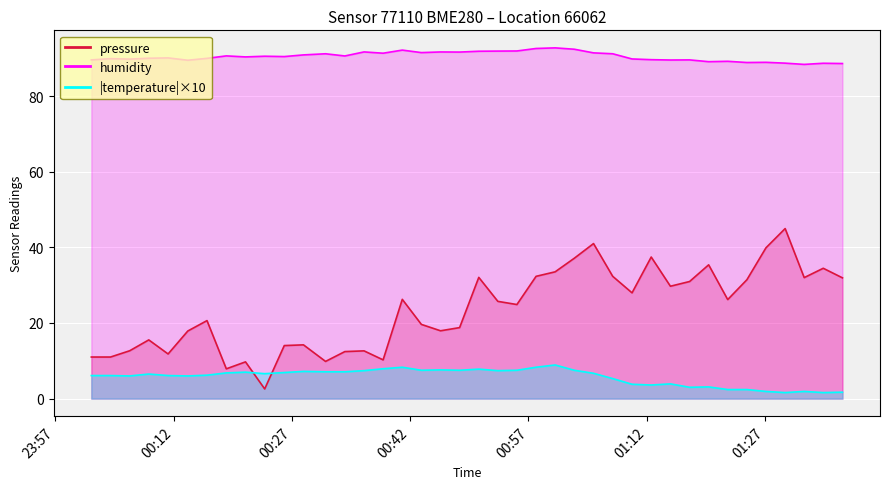

Which series has the largest range (max minus min)?

pressure